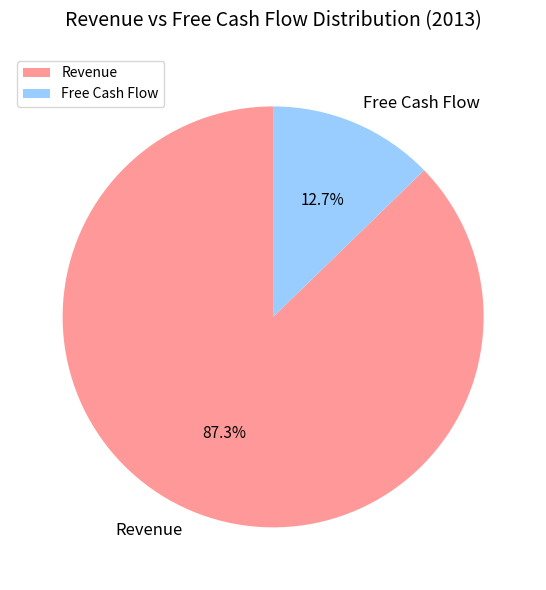

What percentage is the Free Cash Flow slice, to the nearest percent?

13%